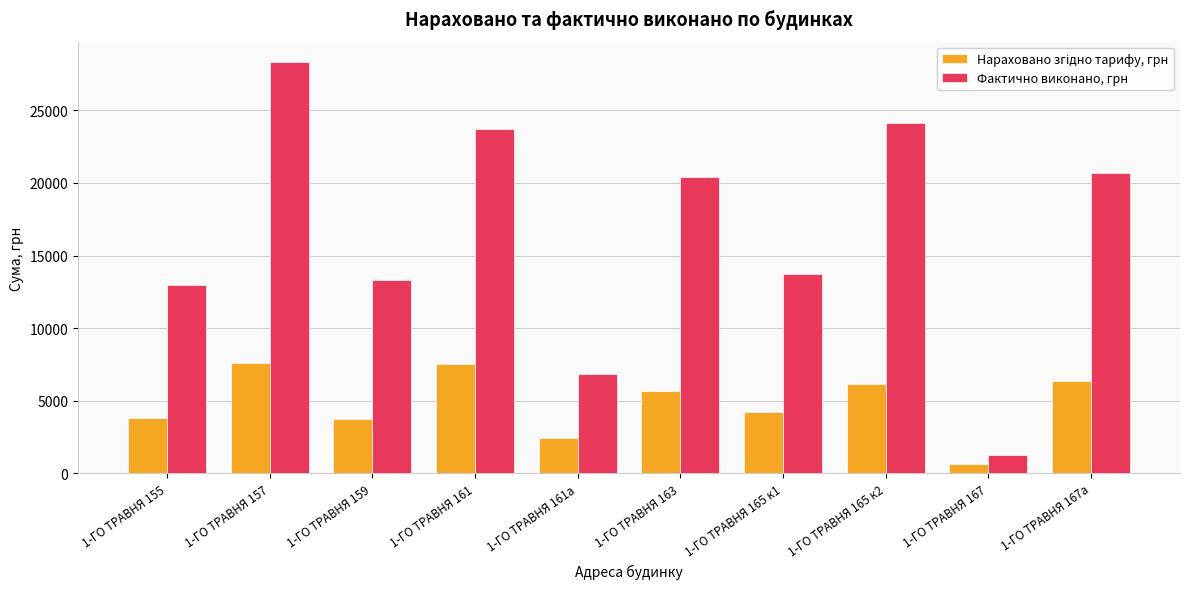

At which label is Фактично виконано, грн closest to 14803?

1-ГО ТРАВНЯ 165 к1